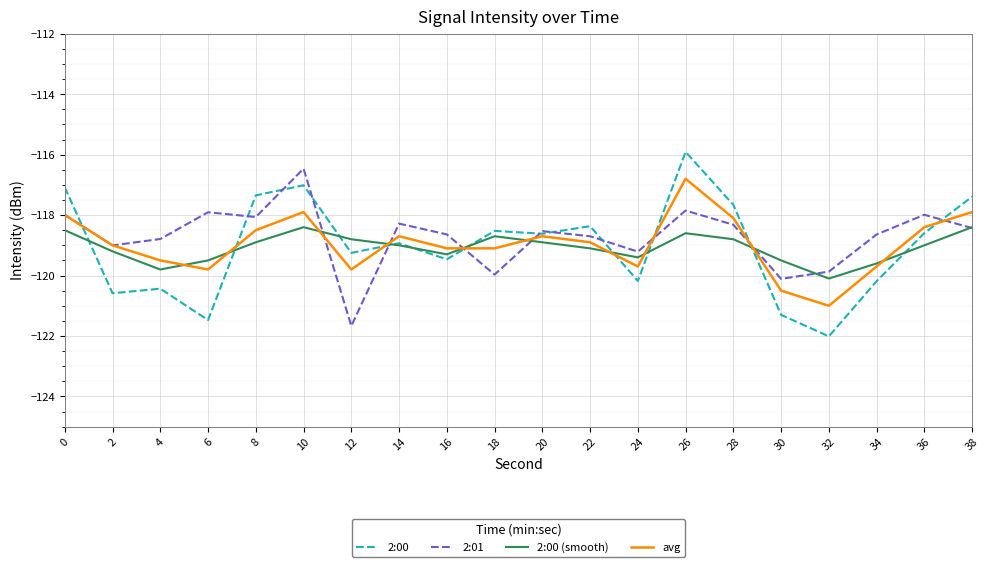

What value does the 2:00 series have at 28?

-117.7